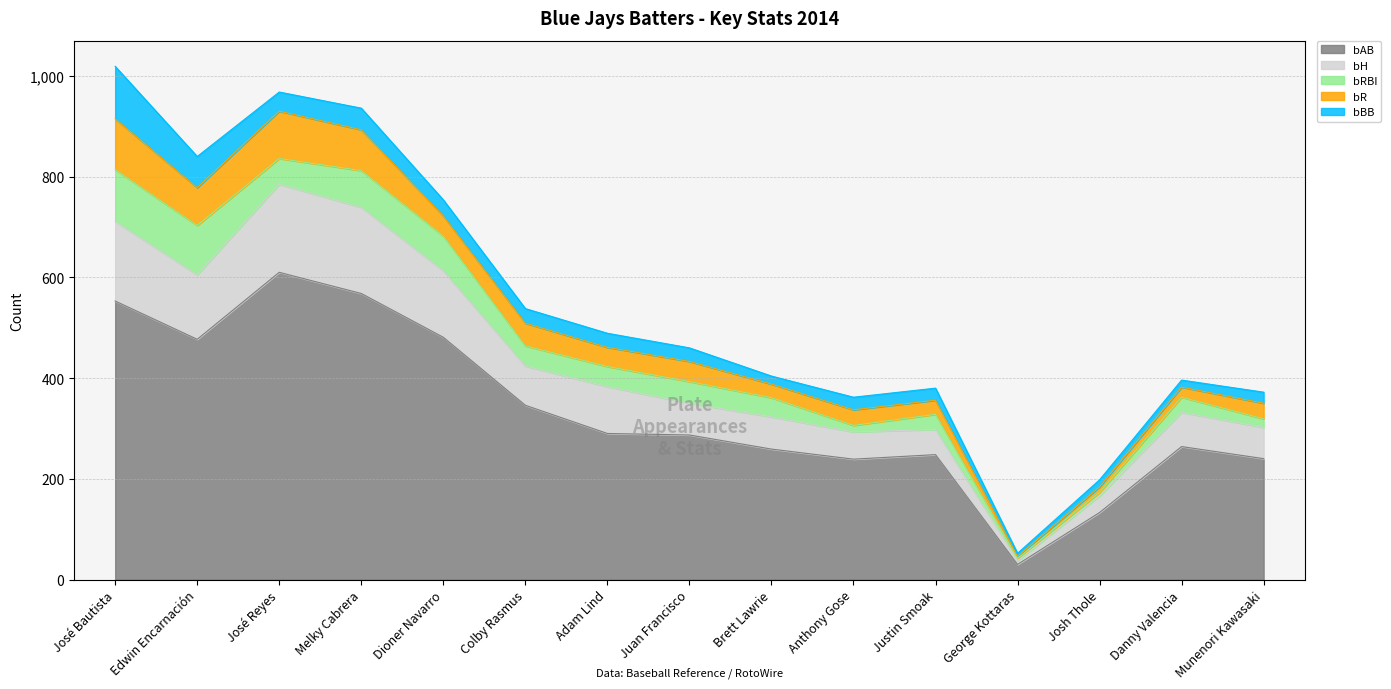

Does the chart display data point markers on the line(s)?

No